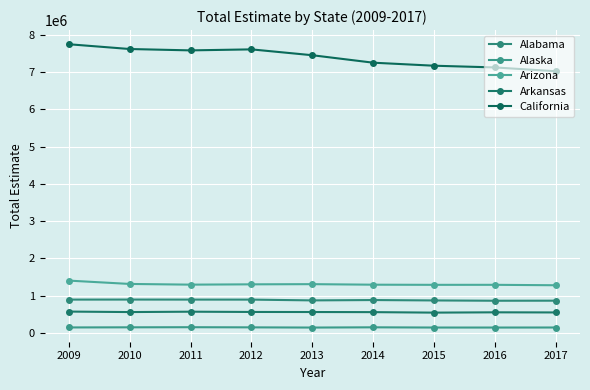

How many data points in Arizona are less than 1297760?

4